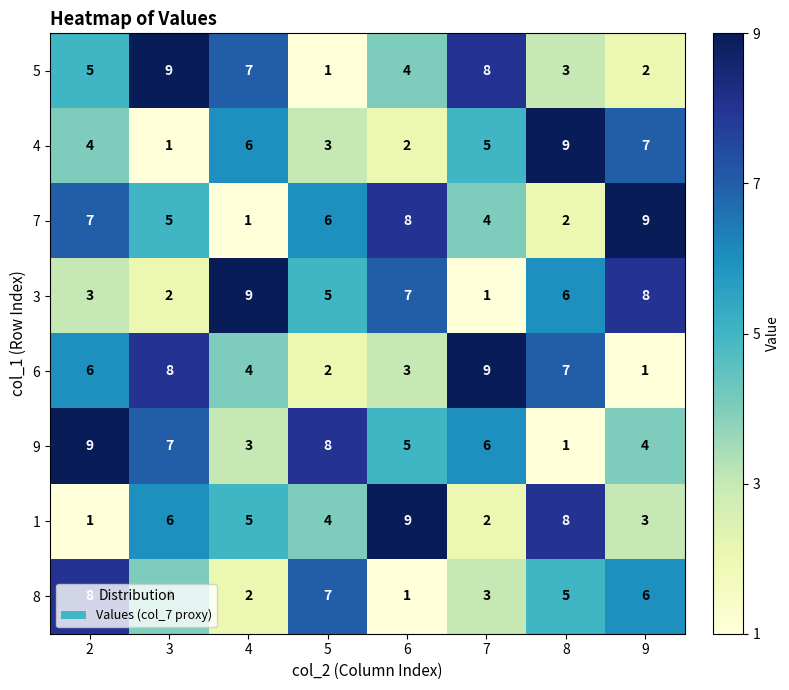

Between 6 and 7, which series saw the biggest shift?

1